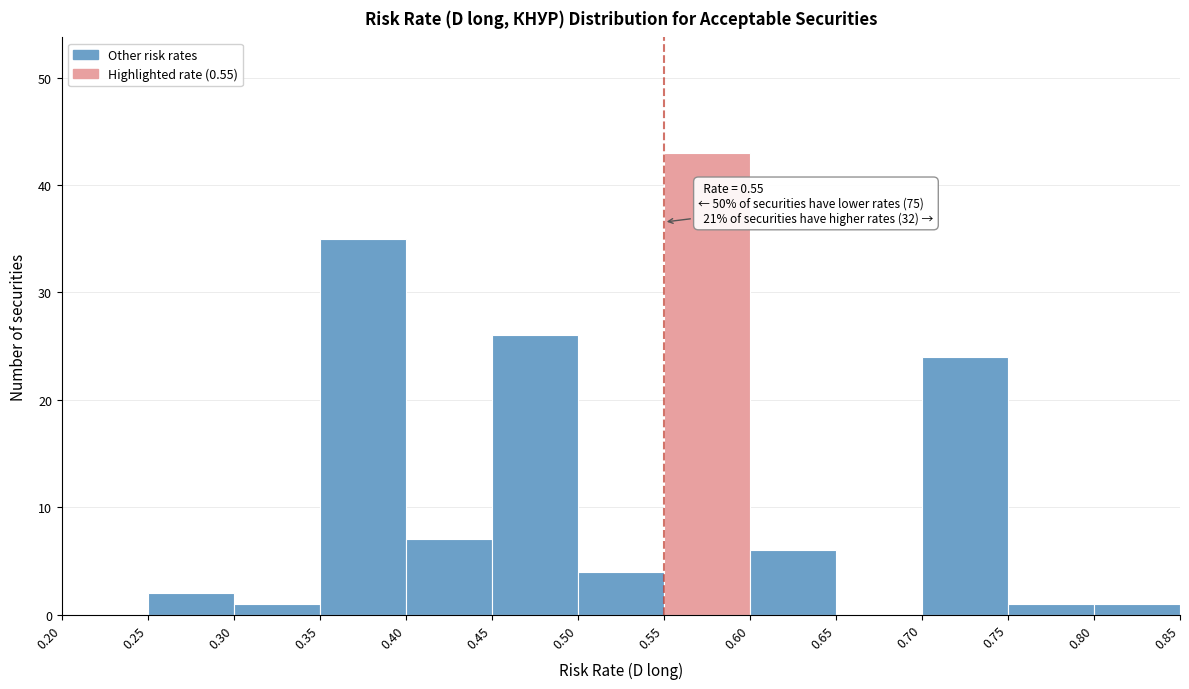

Which range on the x-axis has the tallest bar?

0.55 to 0.60